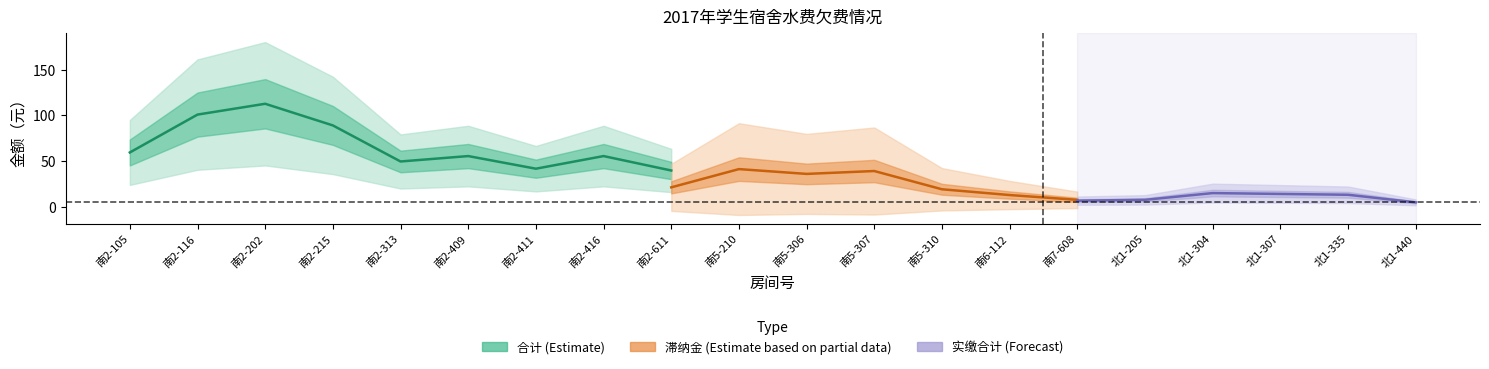

Which series has the largest total across all categories?

合计